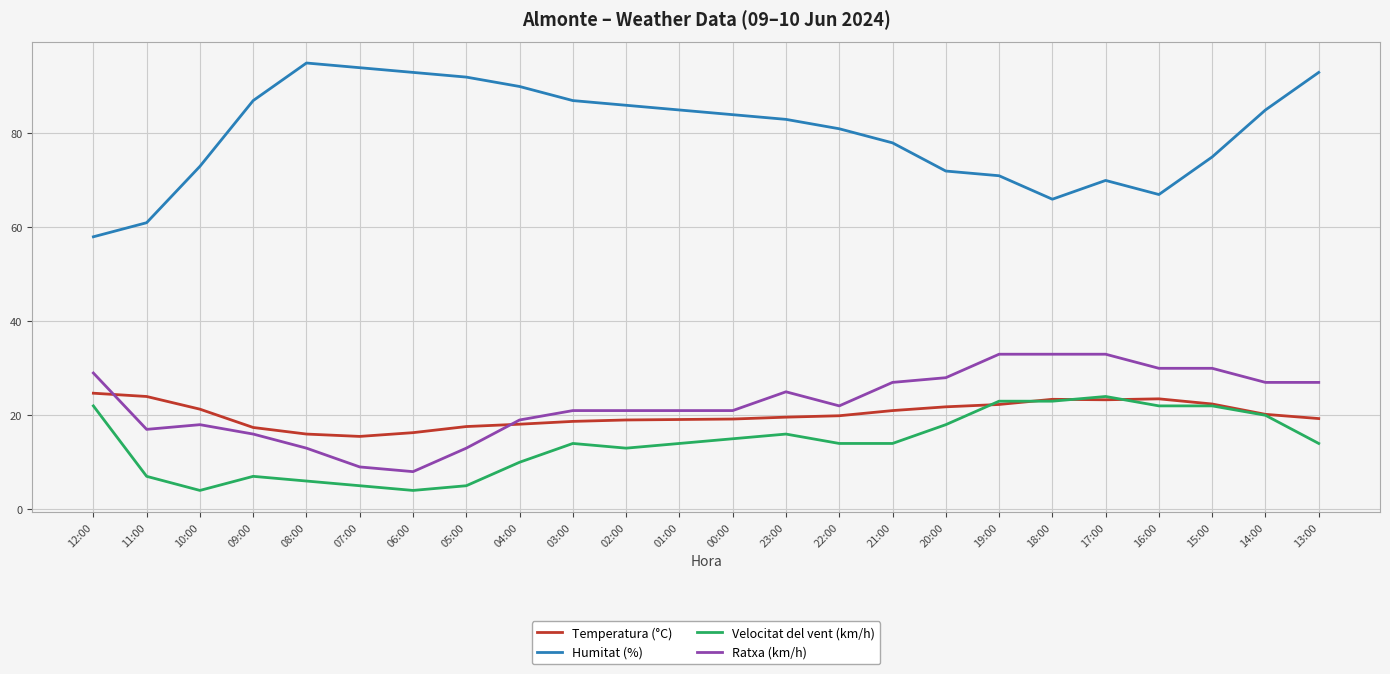

At how many categories does at least one series exceed 10?

24